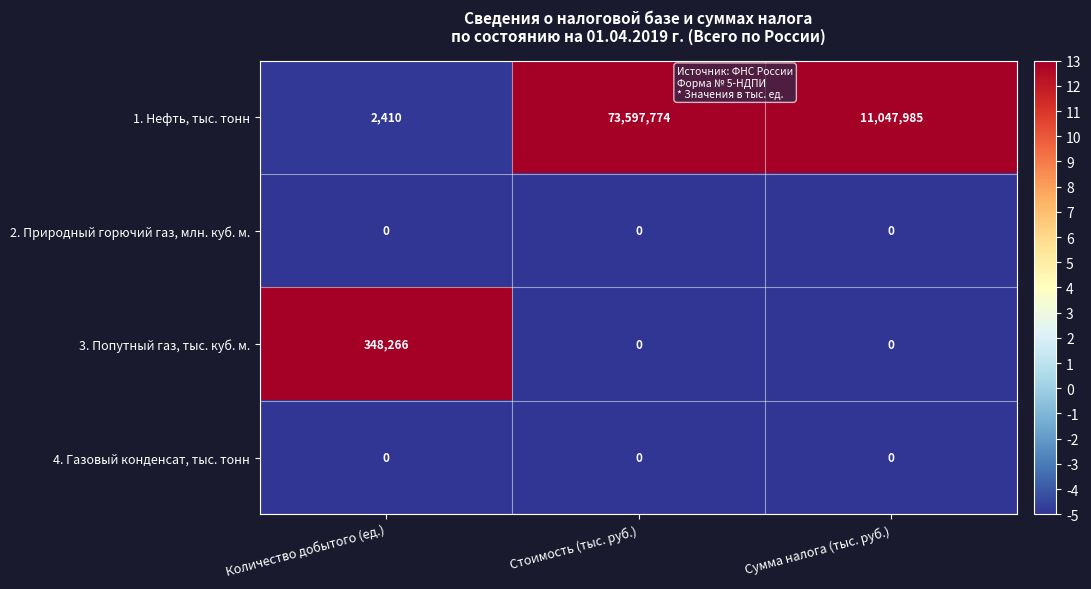

At which category is the sum across all series the highest?

Стоимость (тыс. руб.)